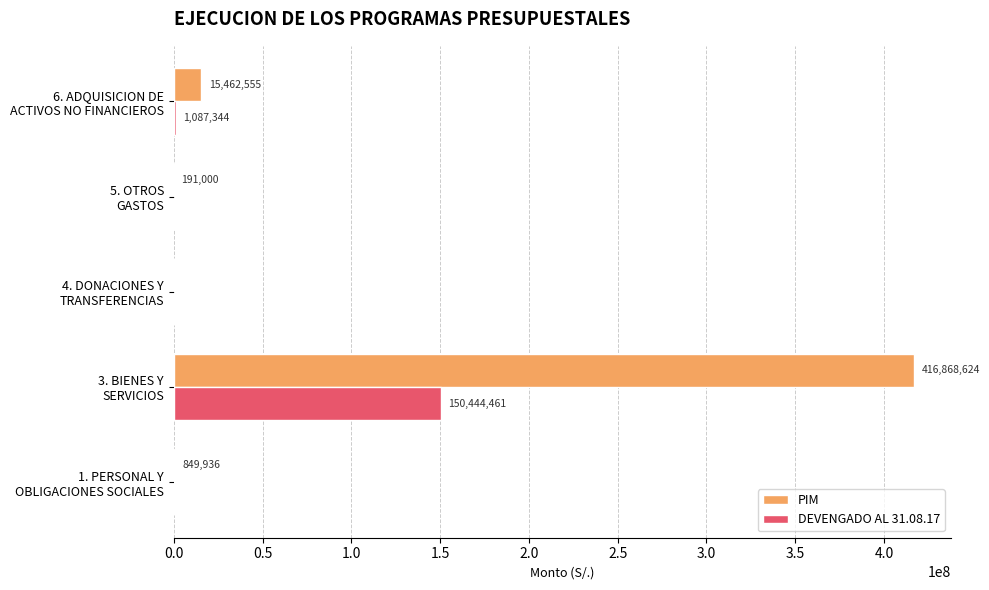

What is the maximum value shown in the chart?

416868624.0